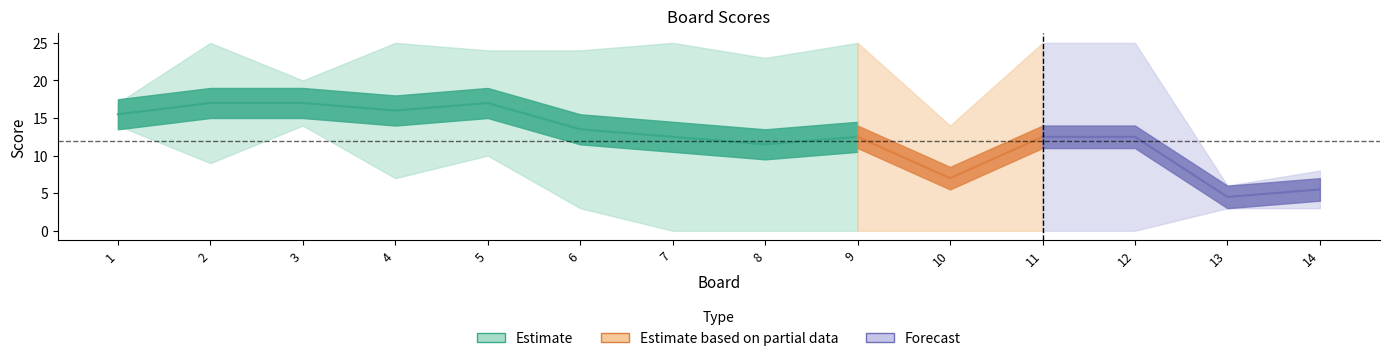

What is the difference between the highest and lowest values at 14?

5